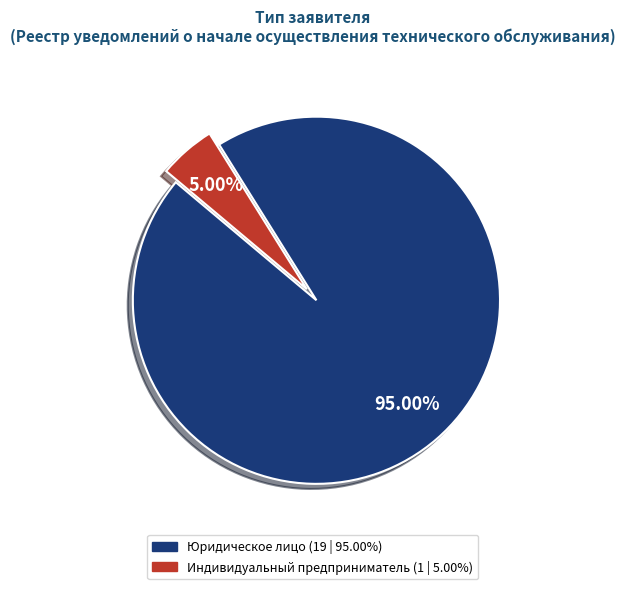

Is there a majority slice in this chart?

Yes